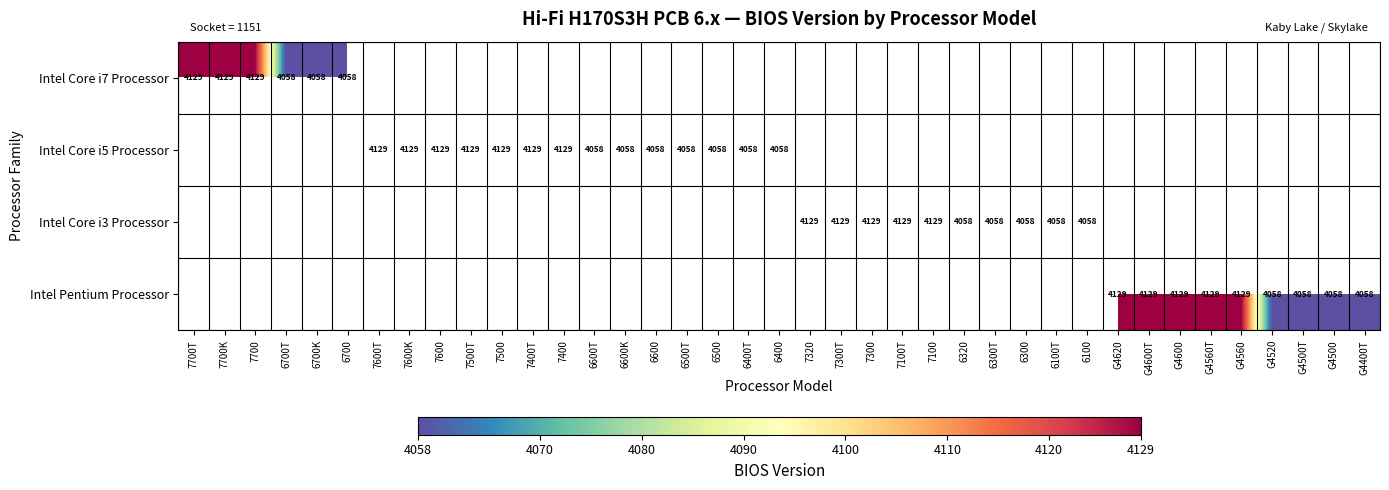

Between 6320 and G4400T, which is larger?

G4400T